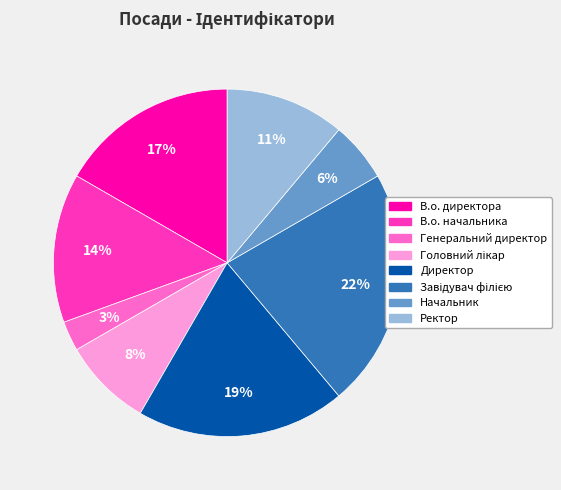

Between В.о. начальника and Директор, which is larger?

Директор